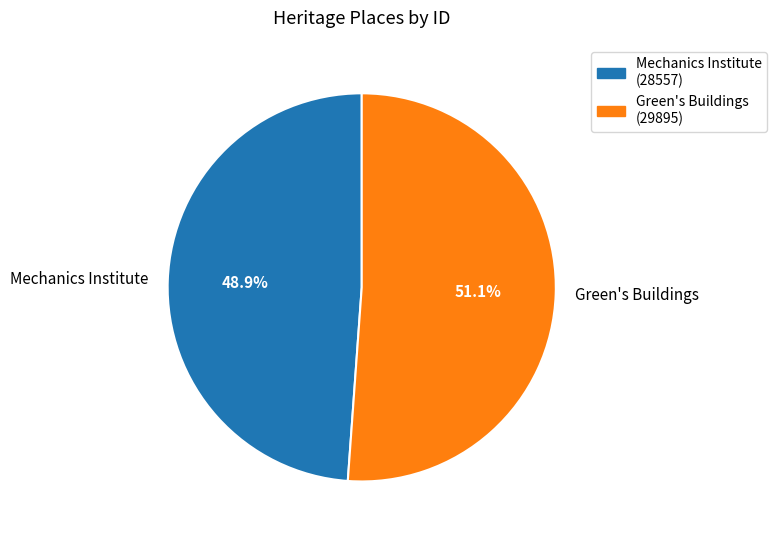

What percentage do Green's Buildings and Mechanics Institute together represent?

100.0%